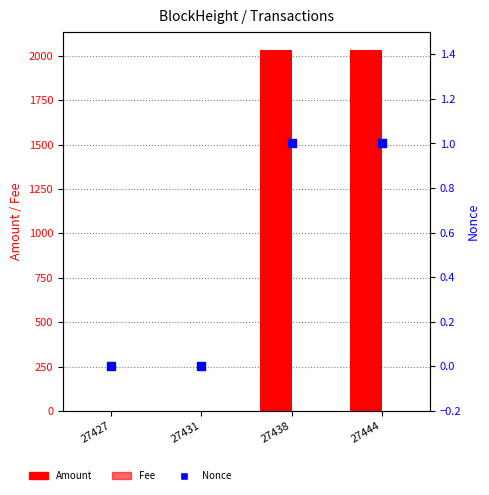

At which category is the sum across all series the highest?

27438